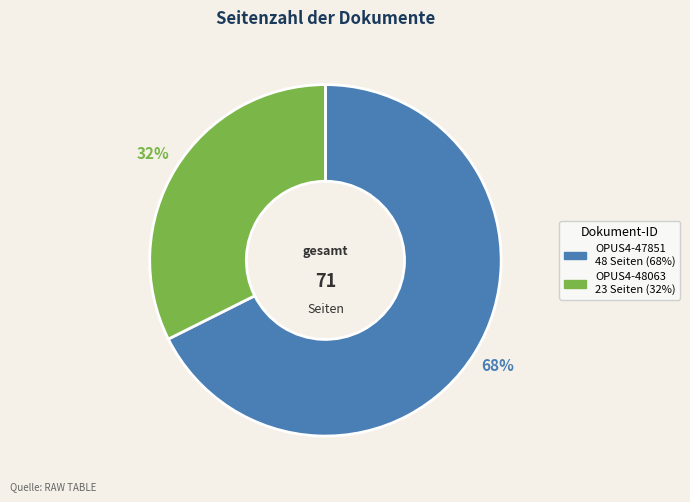

To the nearest percent, what is the combined percentage of OPUS4-47851 and OPUS4-48063?

100%